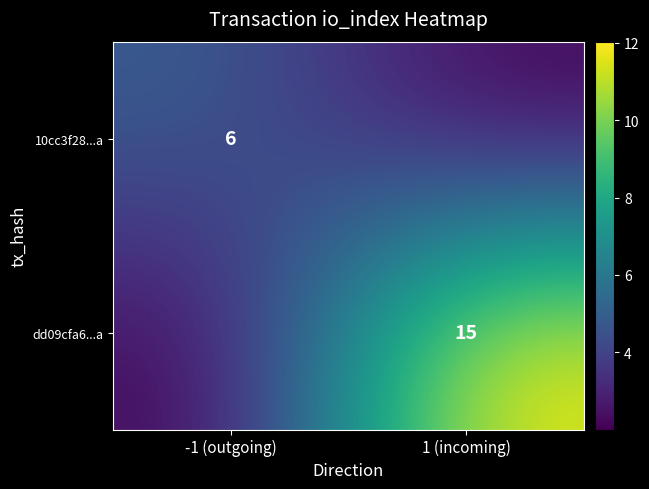

Is the value of 10cc3f28...a at -1 (outgoing) greater than the value of dd09cfa6...a at 1 (incoming)?

No